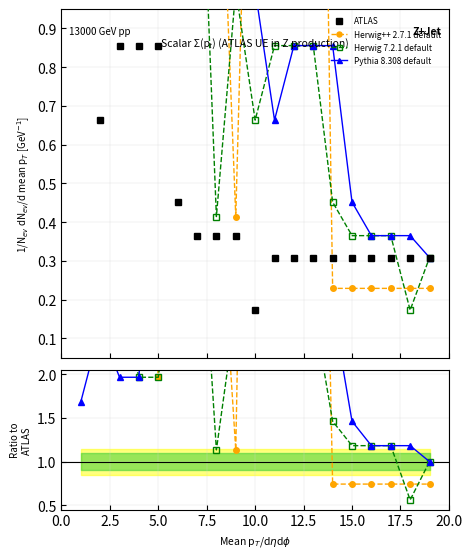

Where is Herwig++ 2.7.1 default nearest to the value 6?

5.0